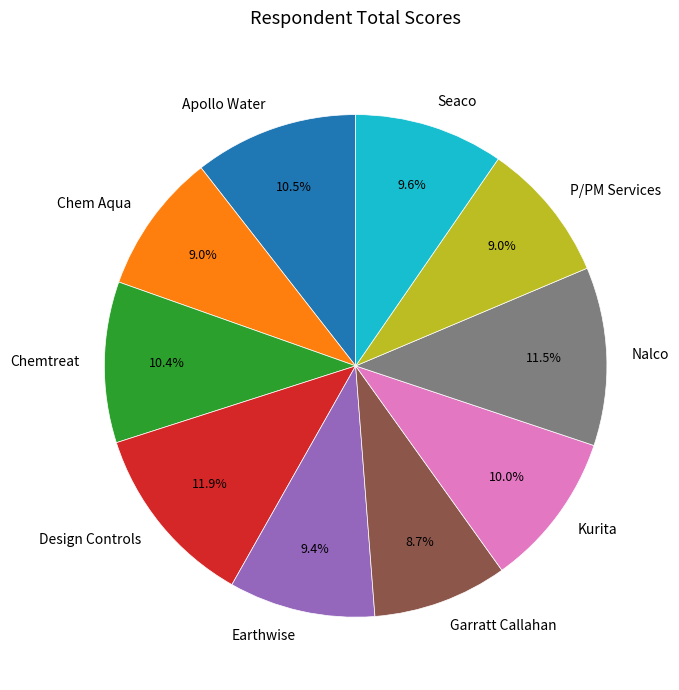

To the nearest percent, what portion does Chemtreat represent?

10%